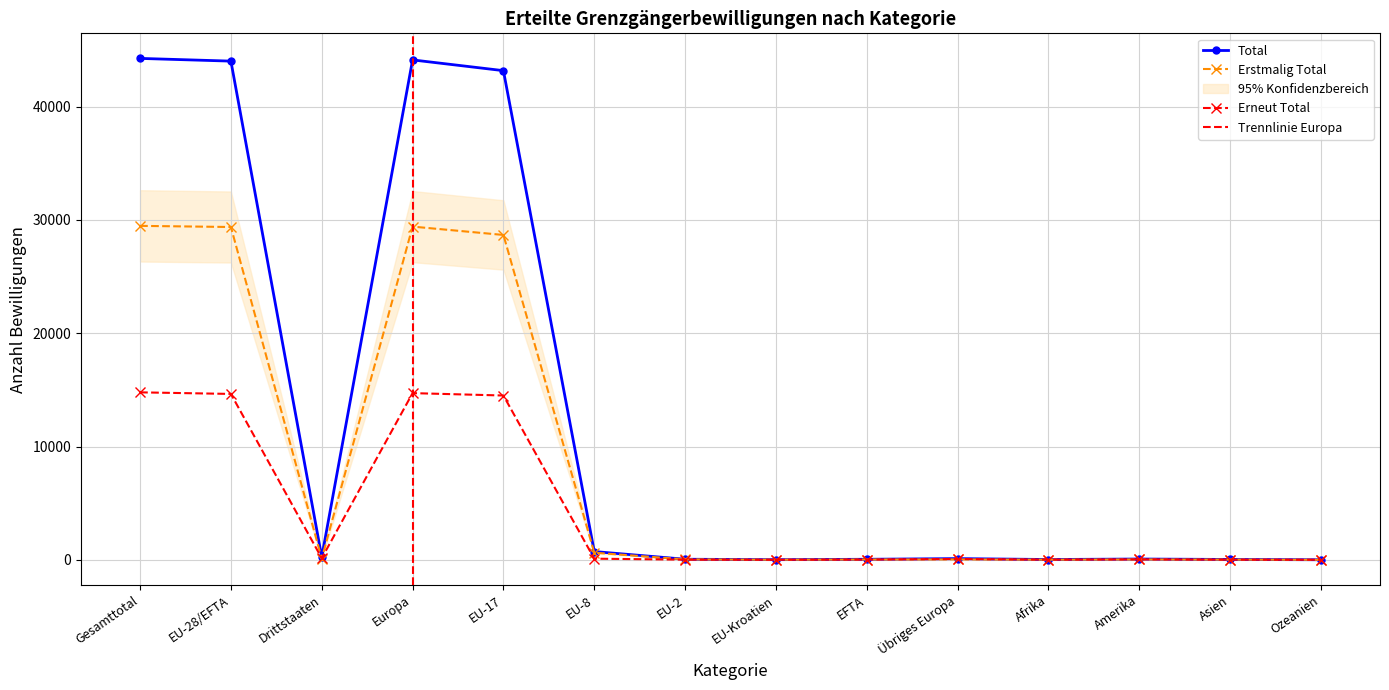

How many lines are shown in the chart?

3